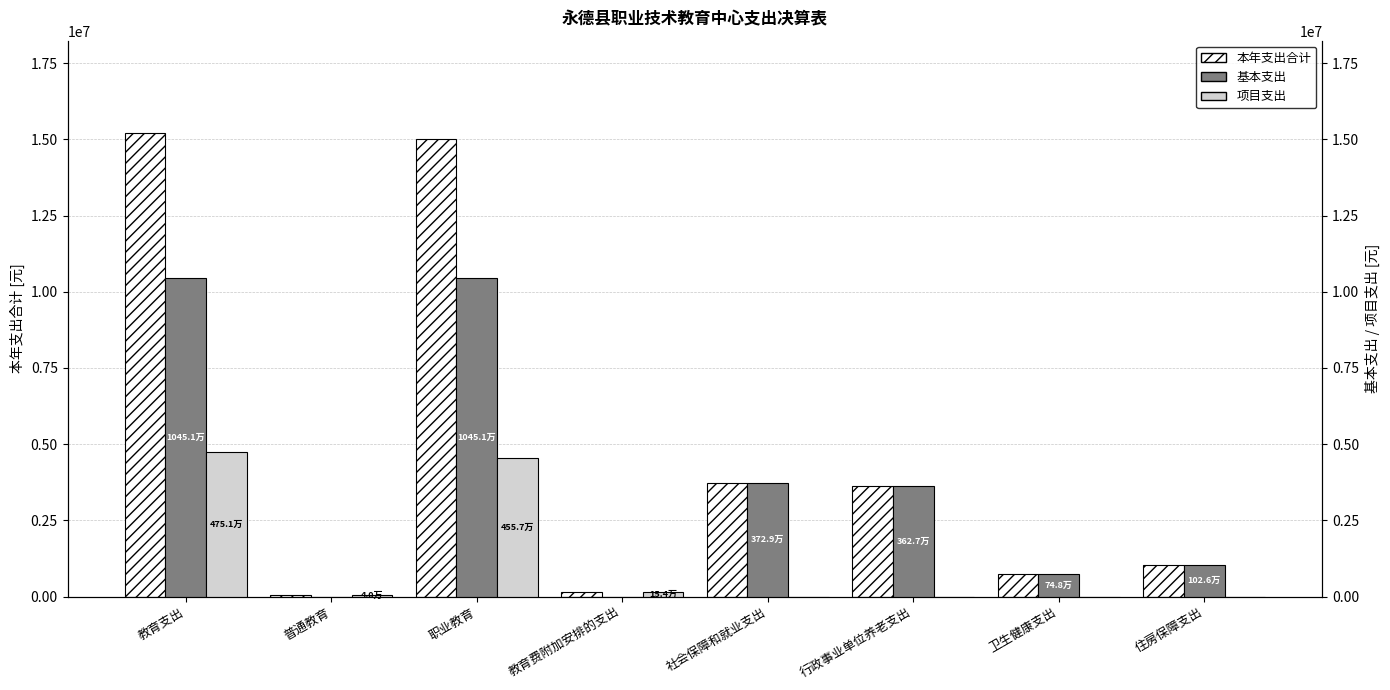

What is the maximum value for 基本支出?

10450695.6